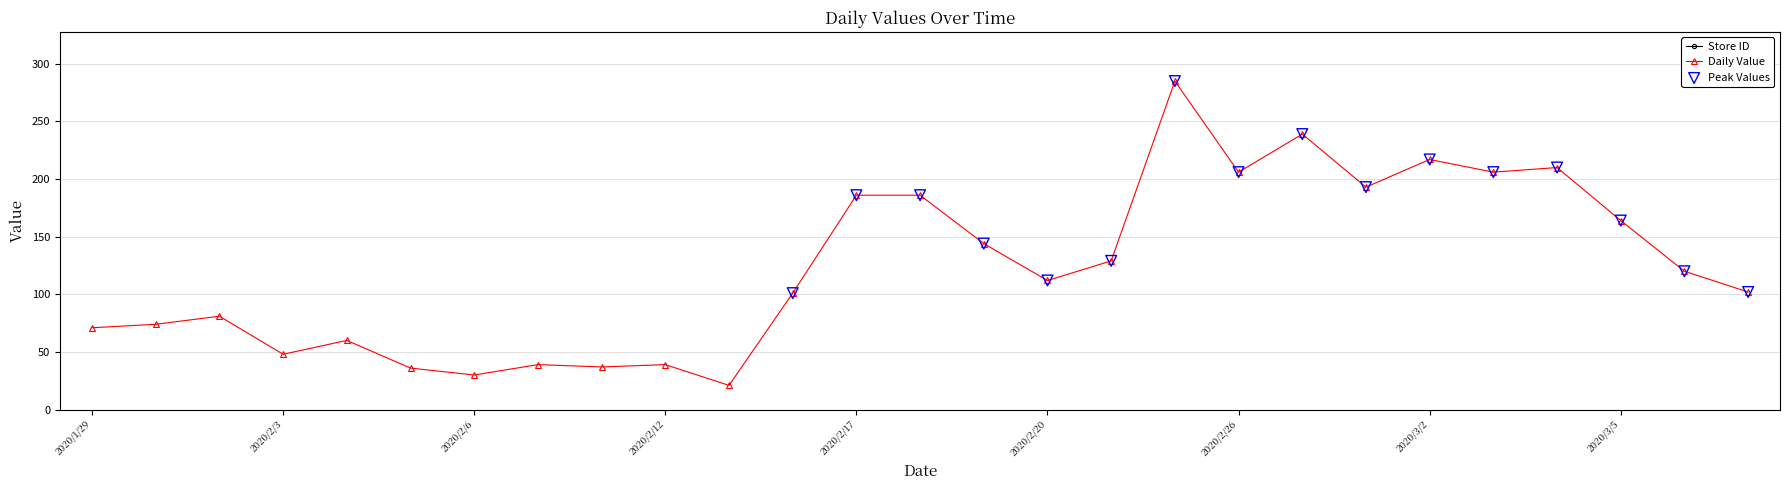

What is the ratio of the value at 2020/3/2 to the value at 2020/3/8?

2.1